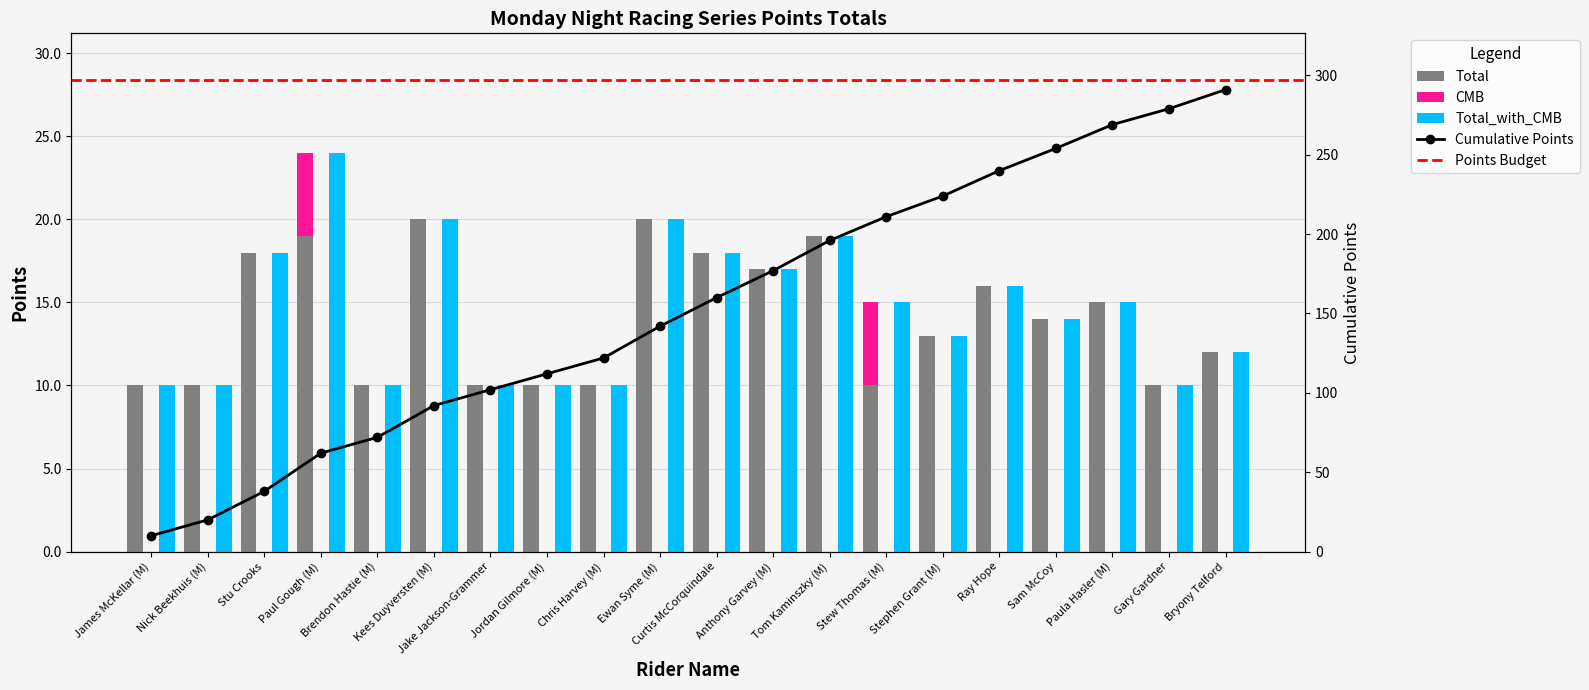

What is the label of the 14th bar from the right?

Jake Jackson-Grammer